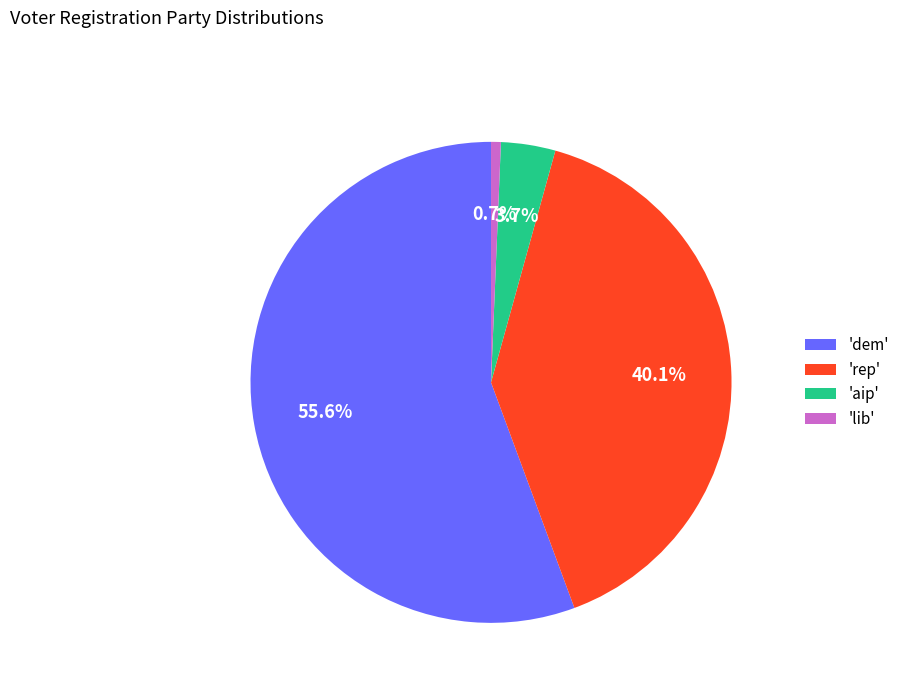

Count the number of slices in the pie.

4